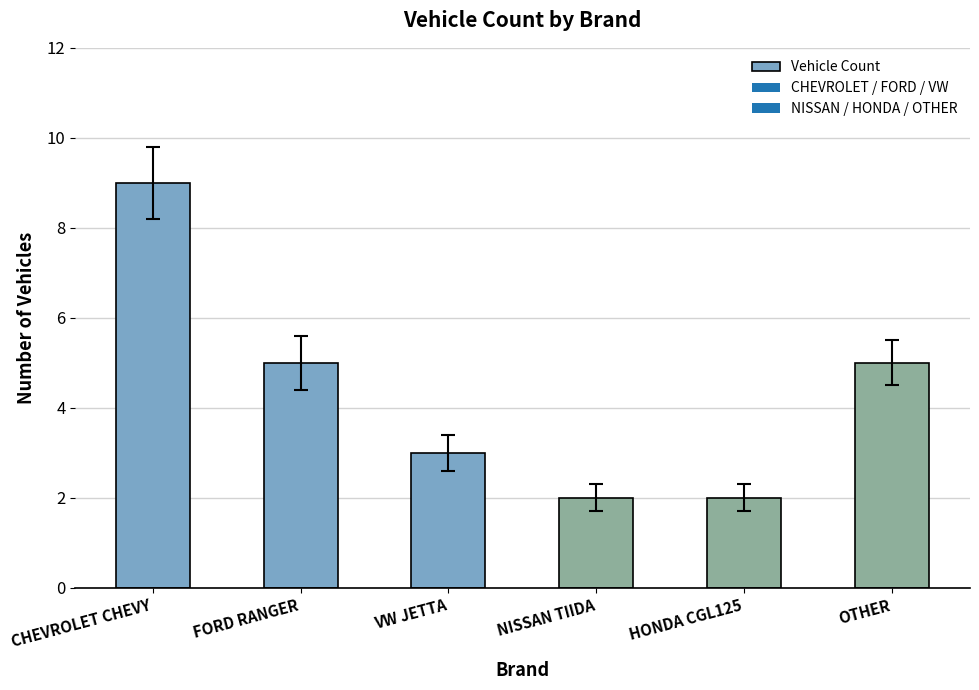

What is the greatest value displayed?

9